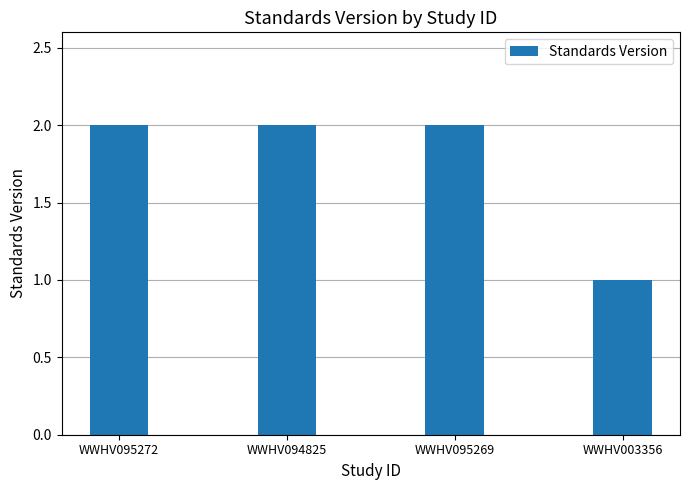

What is the value of the 3rd bar from the left?

2